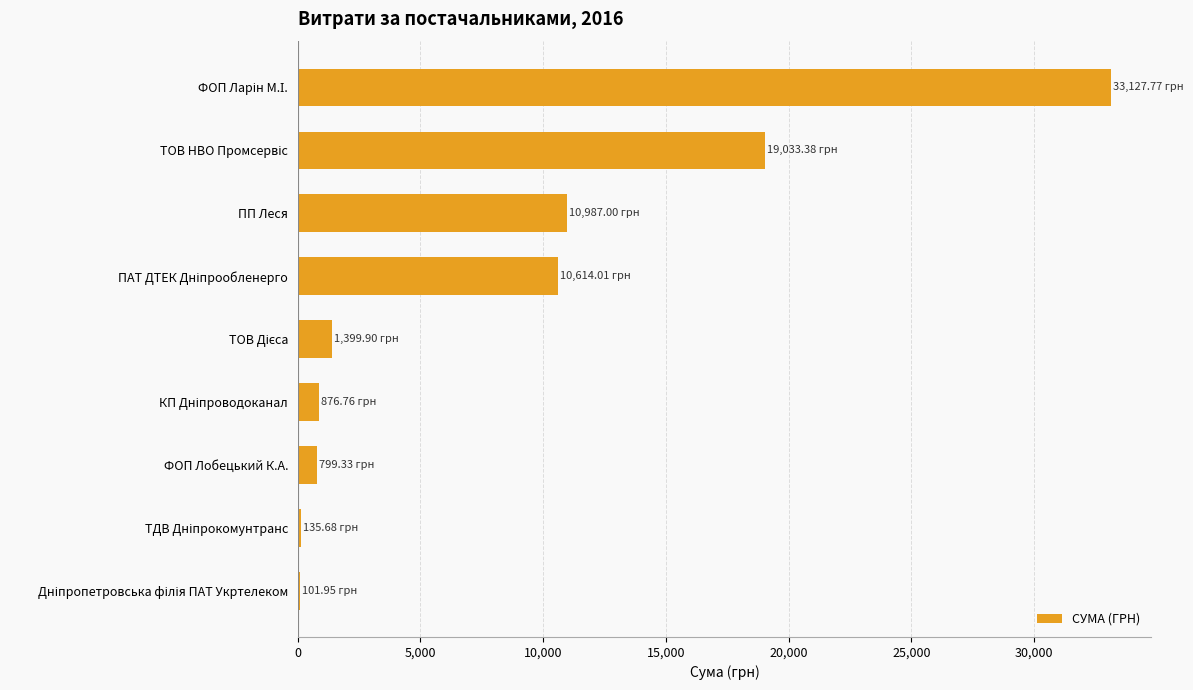

What is the sum of all values?

77075.8